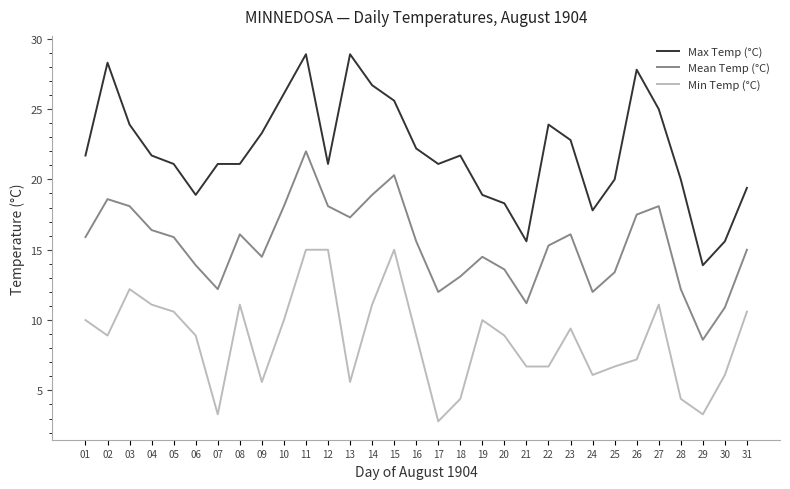

True or false: Min Temp (°C) has a value of 2.7 at 21.

False